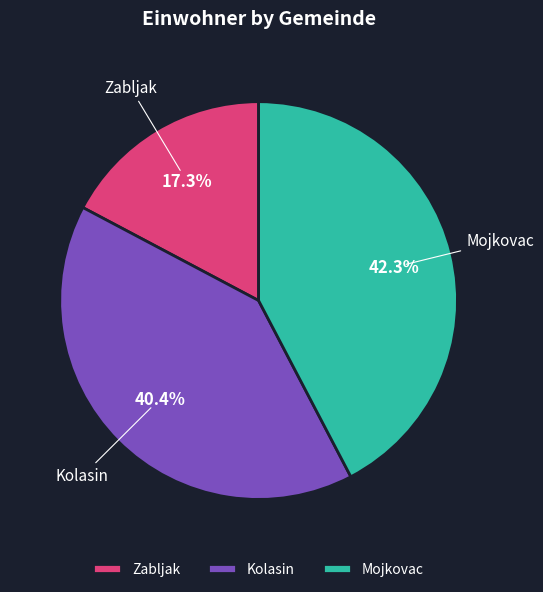

How many slices are in this pie chart?

3